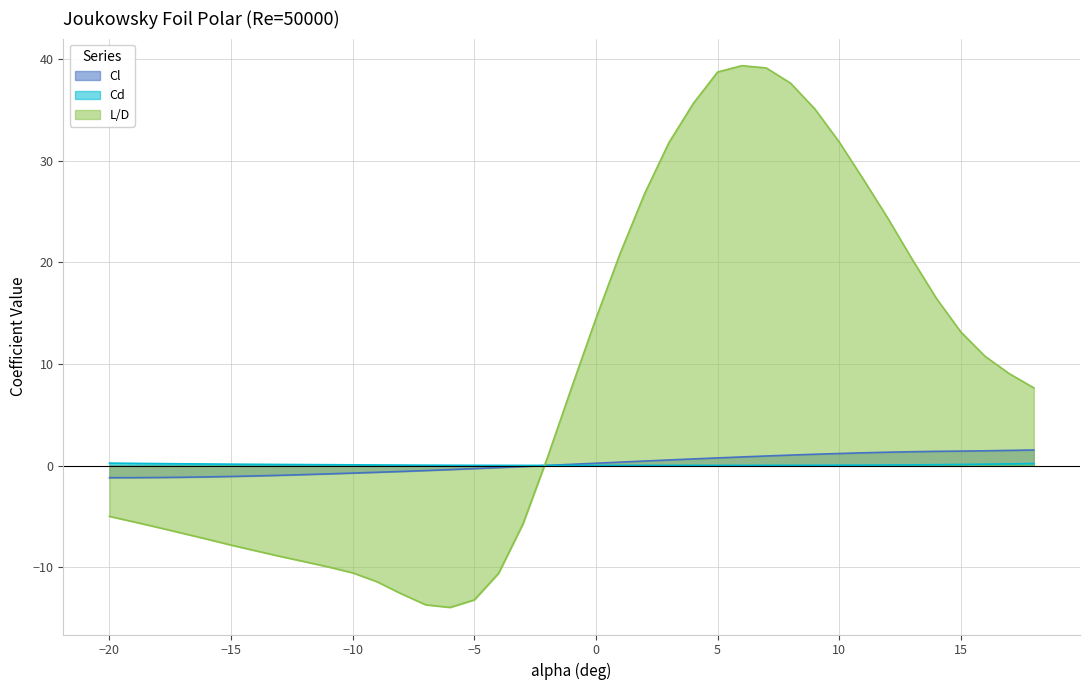

Which has a higher value, -15 or 8?

8